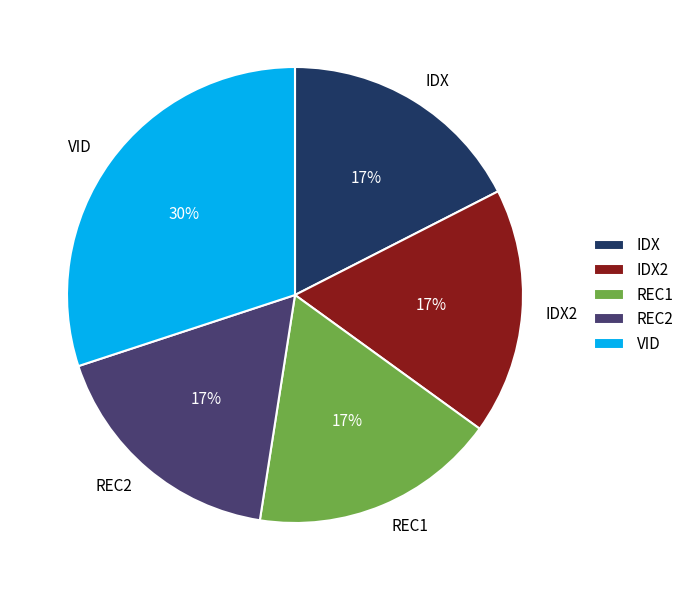

Which slice is the largest?

VID